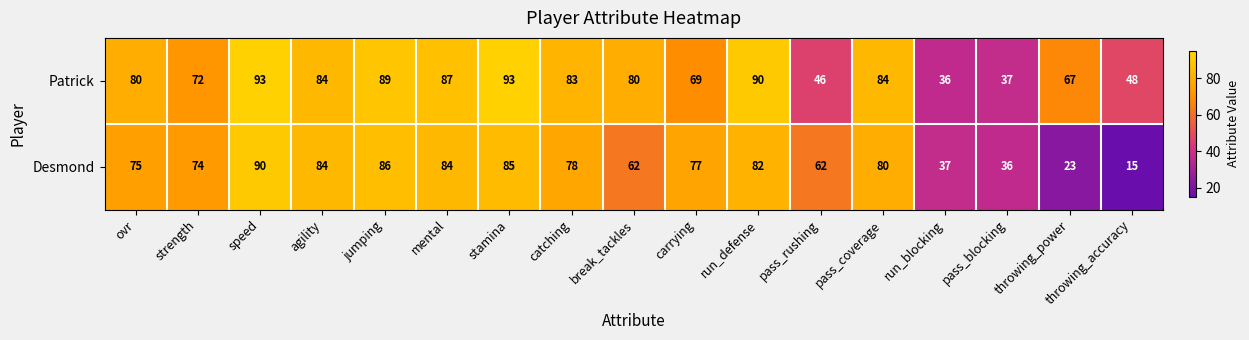

Which category has the highest value in the Desmond series?

speed